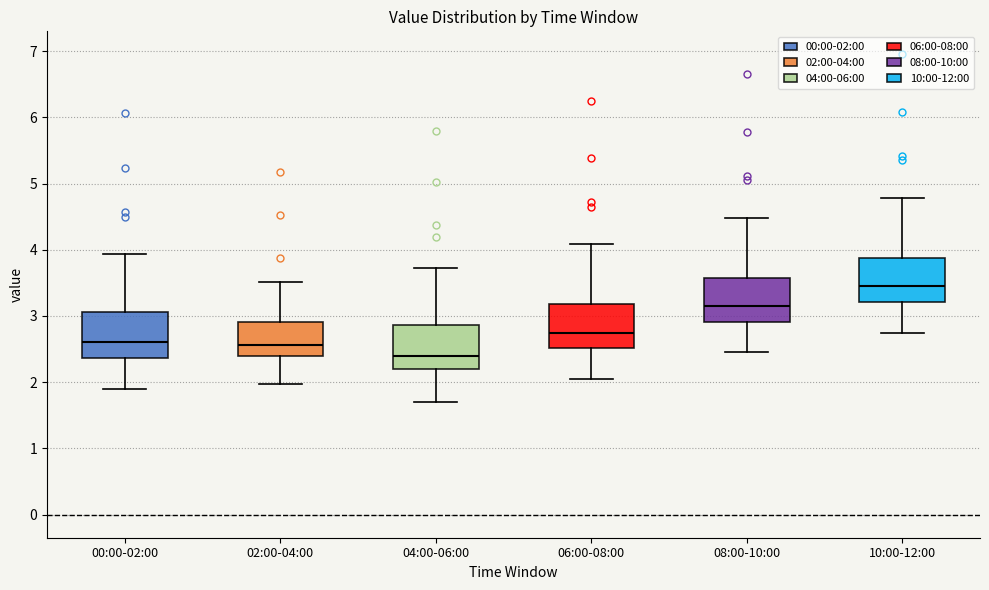

Reading left to right, transcribe this box plot: for each box, give where its median line is, the range the box spans, and where its two whiskers end, as read against the y-axis. The values are not printed on the chart, so give them approximately, as read against the axis.

00:00-02:00: median 2.6, box 2.4 to 3.1, whiskers 1.9 to 3.9
02:00-04:00: median 2.6, box 2.4 to 2.9, whiskers 2.0 to 3.5
04:00-06:00: median 2.4, box 2.2 to 2.9, whiskers 1.7 to 3.7
06:00-08:00: median 2.8, box 2.5 to 3.2, whiskers 2.1 to 4.1
08:00-10:00: median 3.2, box 2.9 to 3.6, whiskers 2.5 to 4.5
10:00-12:00: median 3.5, box 3.2 to 3.9, whiskers 2.8 to 4.8